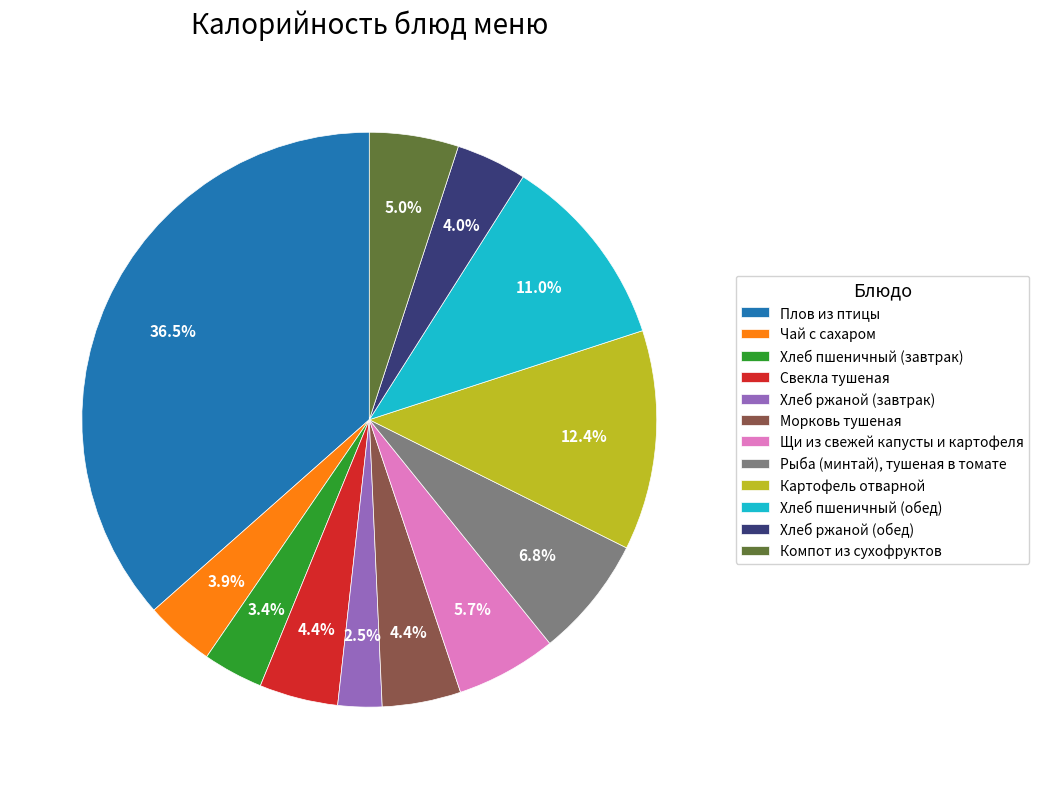

Is it true that Плов из птицы is 48% of the pie?

False